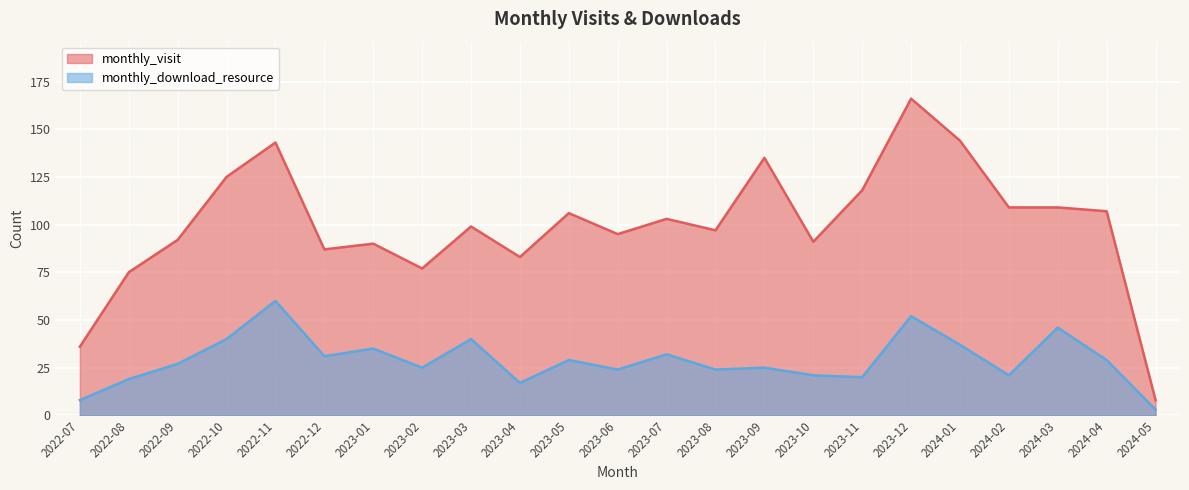

How many data points in monthly_visit are less than 99?

11